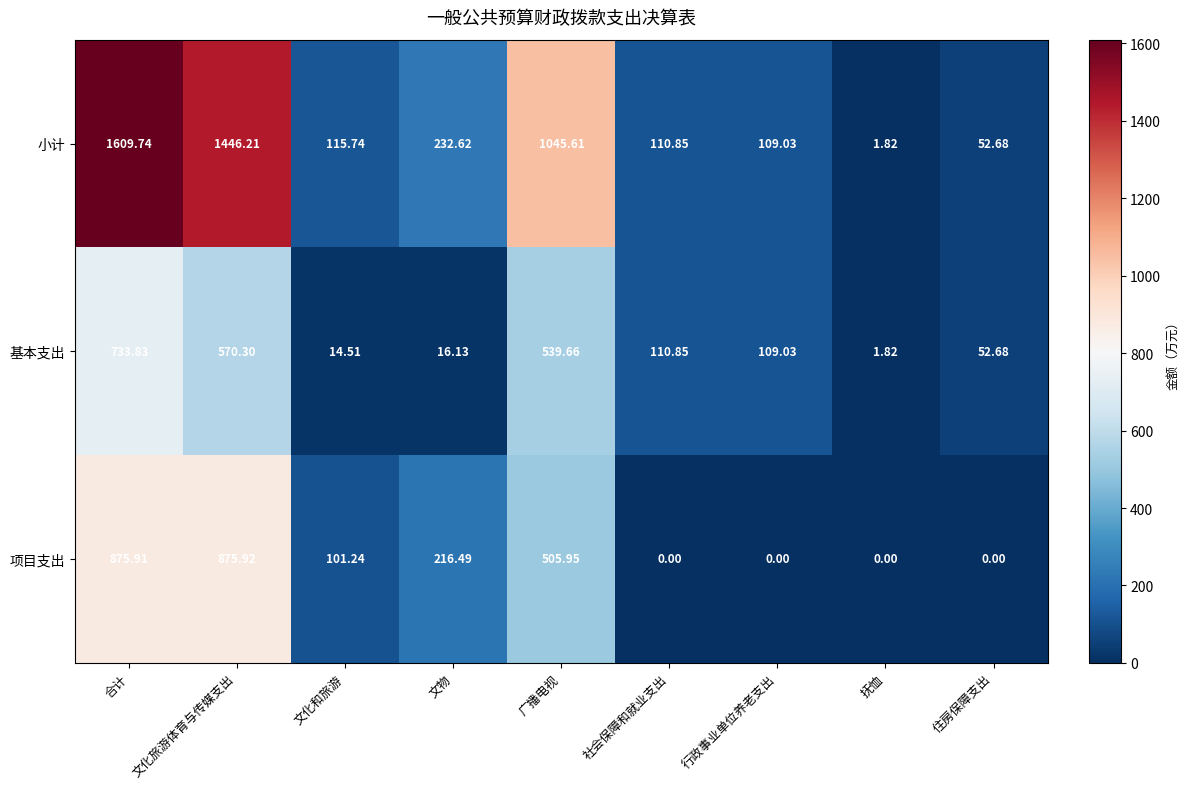

Which series has the largest total across all categories?

小计